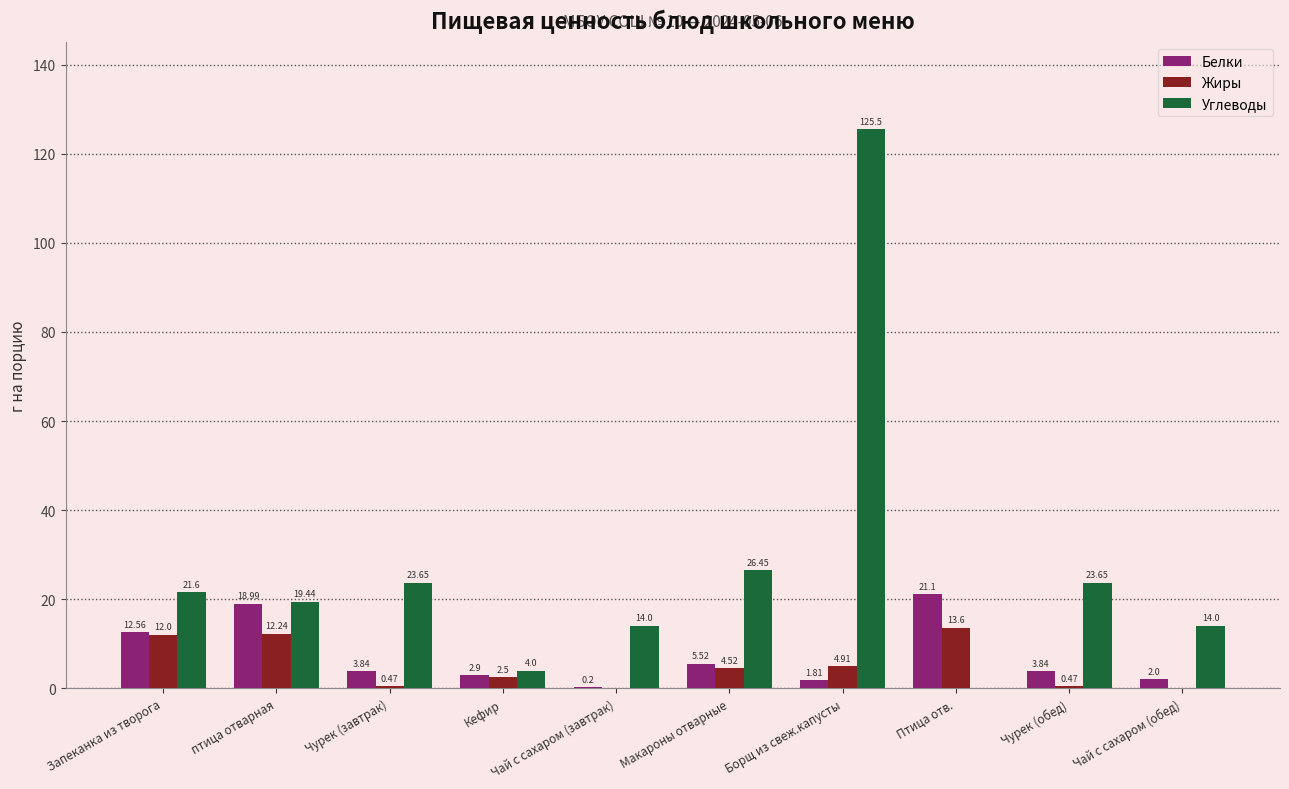

Which series changed the most between Макароны отварные and Борщ из свеж.капусты?

Углеводы